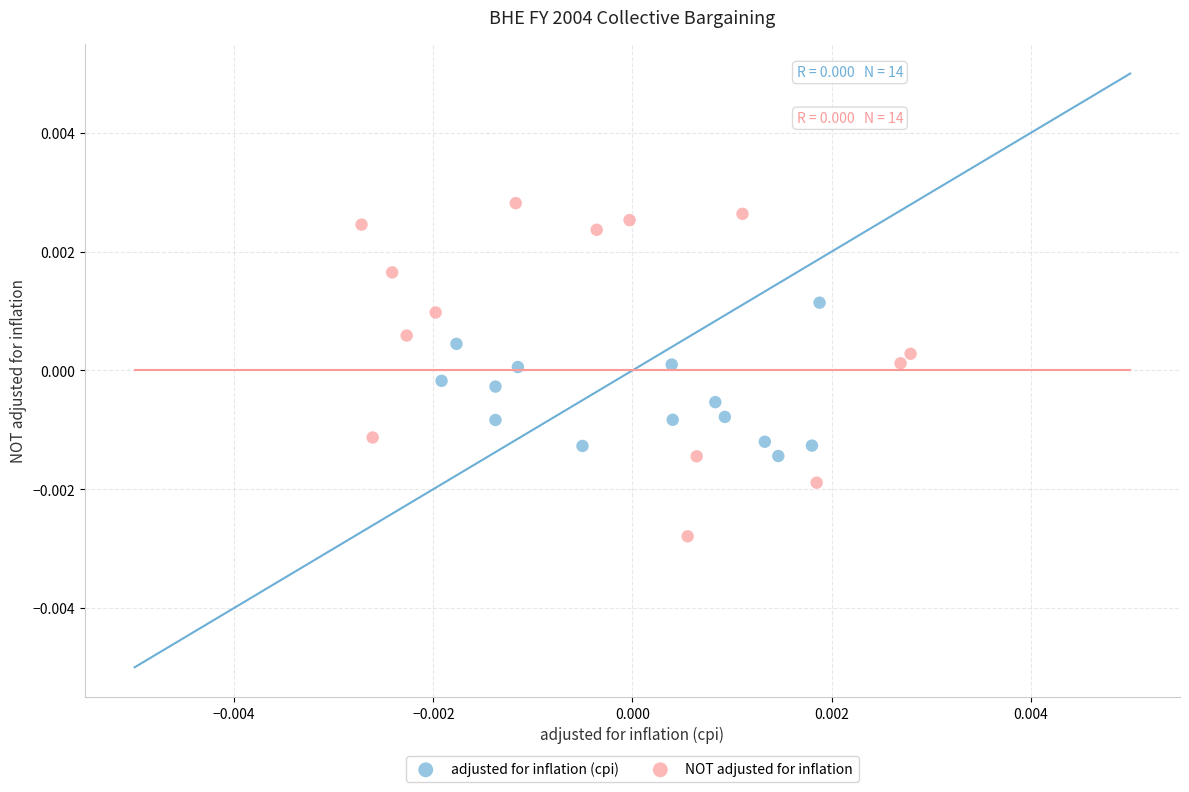

Which series contains the highest Y value?

NOT adjusted for inflation